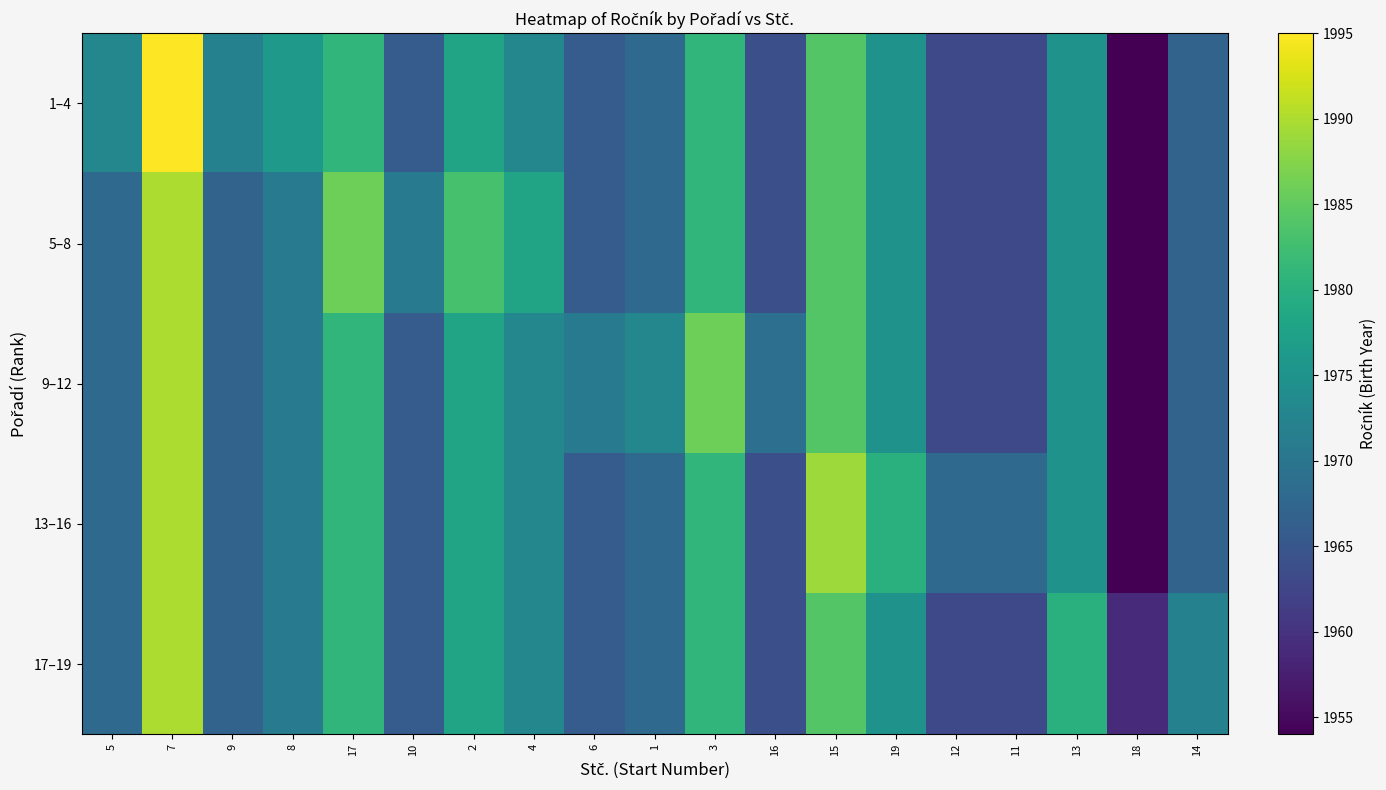

Which series has the largest total across all categories?

1–4